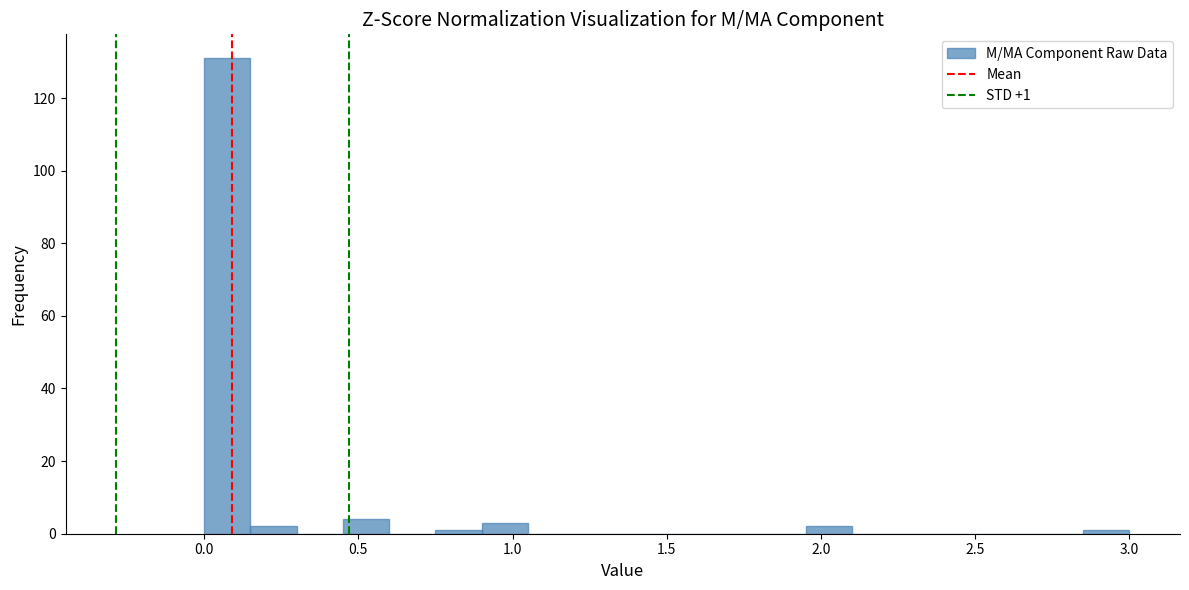

Around what value on the x-axis is the tallest bar? Give the approximate position of its centre, as read against the axis.

0.10